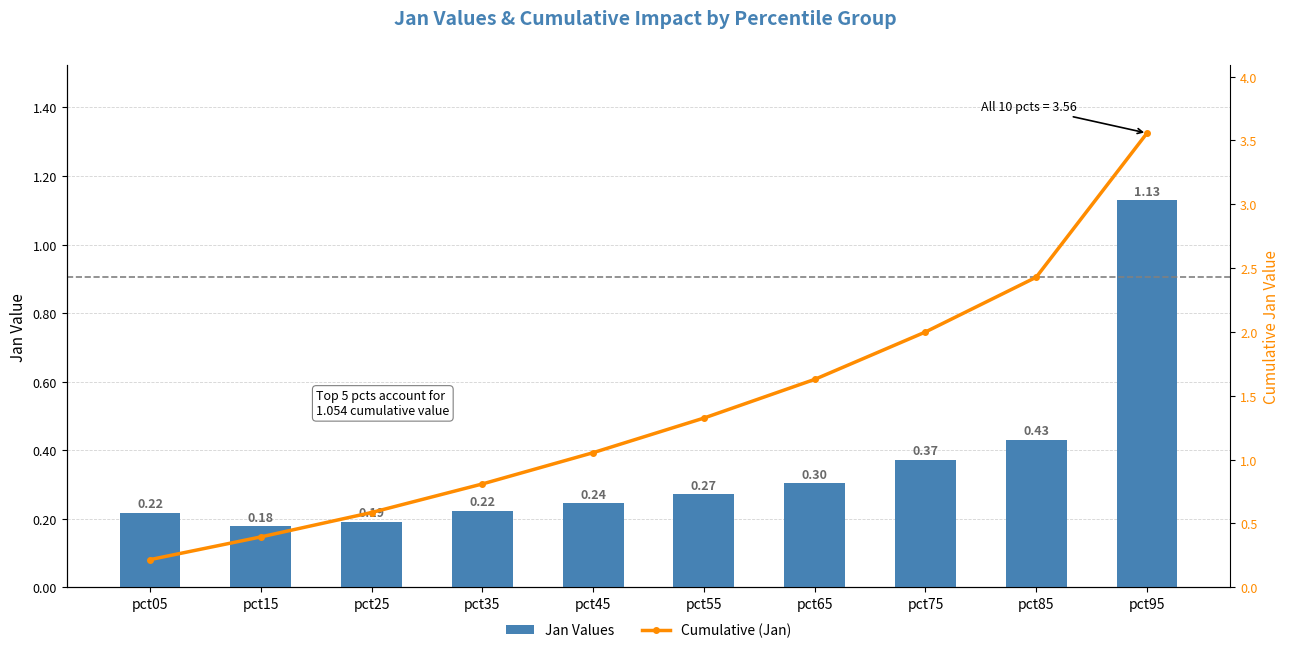

What is the sum of the Jan Values values at pct75 and pct35?

0.6